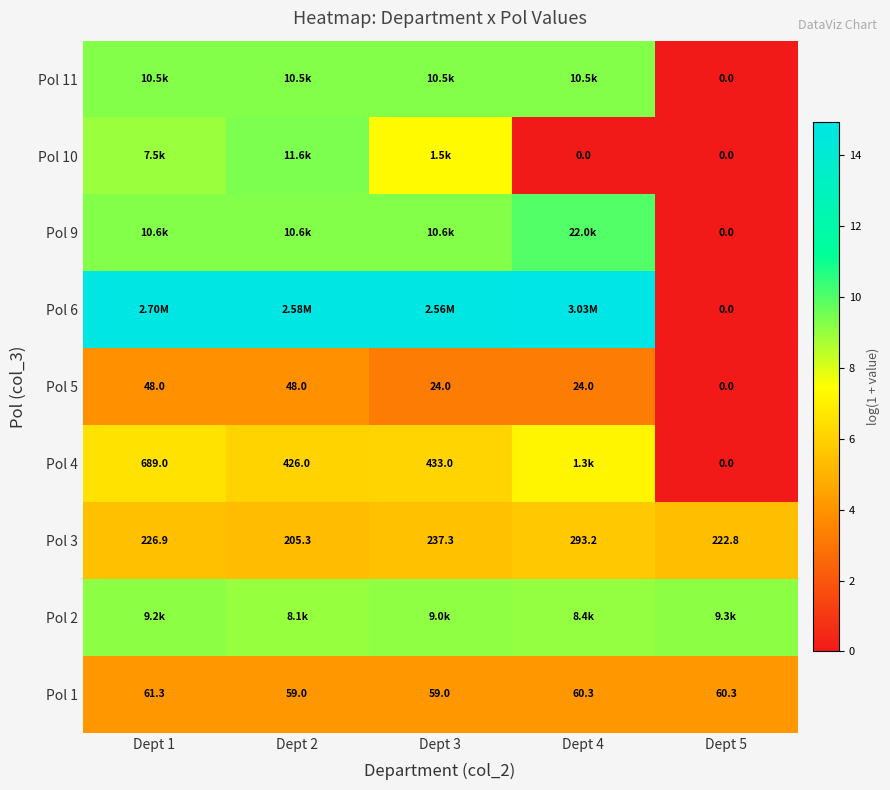

List the series in order of their peak value, lowest first.

Pol 5, Pol 1, Pol 3, Pol 4, Pol 2, Pol 11, Pol 10, Pol 9, Pol 6